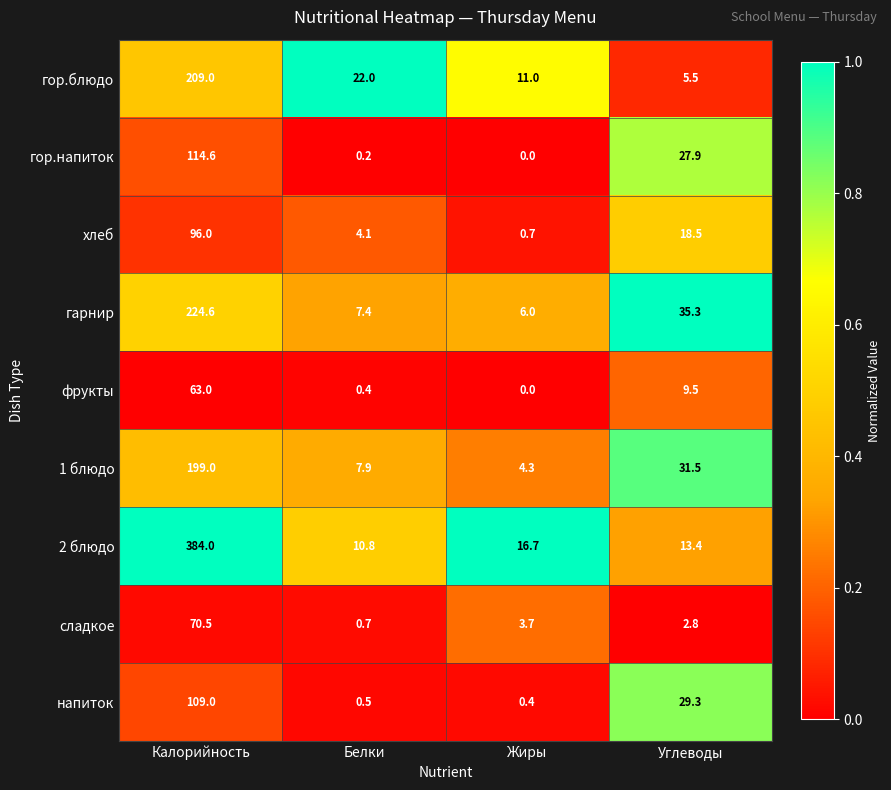

Is it true that фрукты equals 0.0 at Жиры?

True